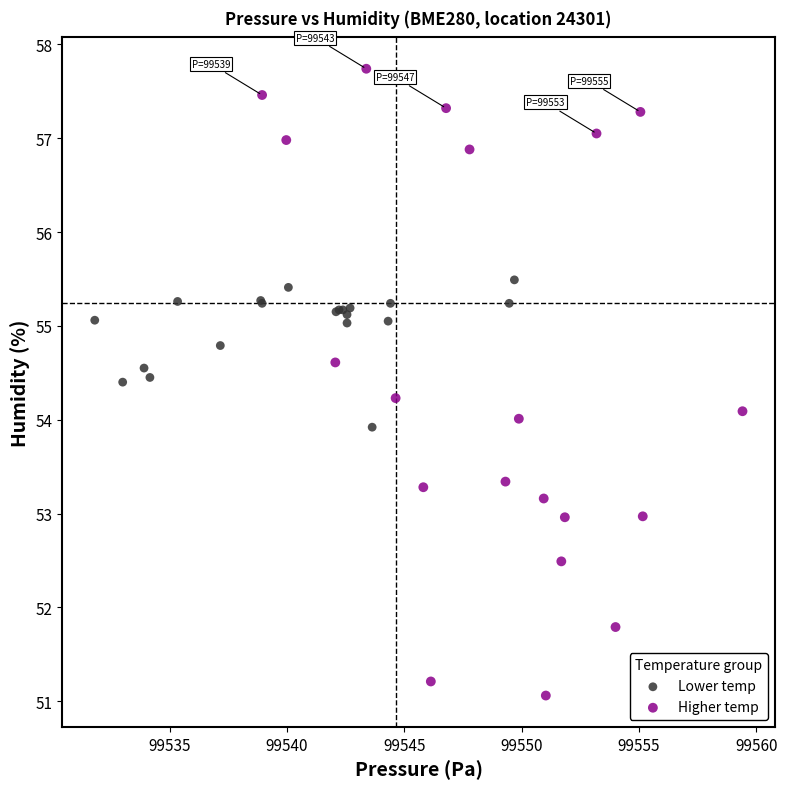

Which series has the widest spread of Y values?

Higher temp